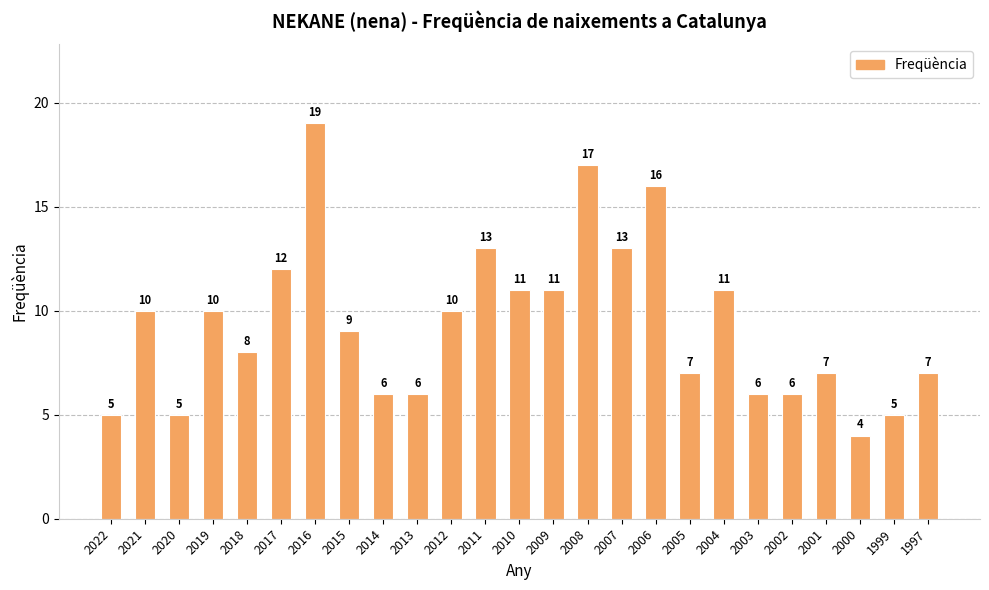

What value does the data have at 2009?

11